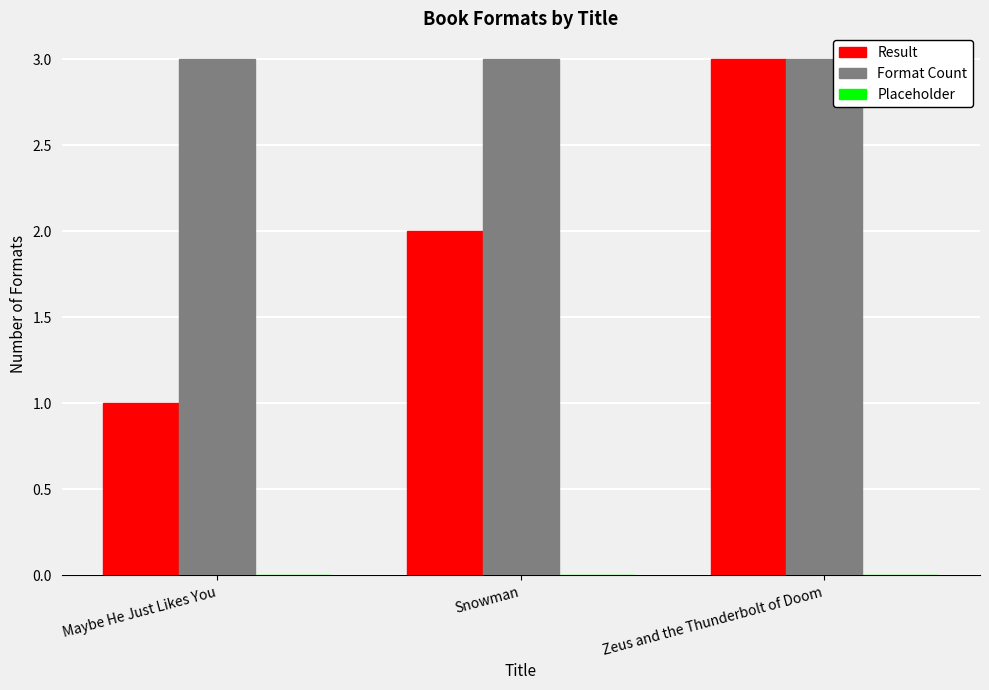

The value of Format Count at Maybe He Just Likes You is 5. True or false?

False